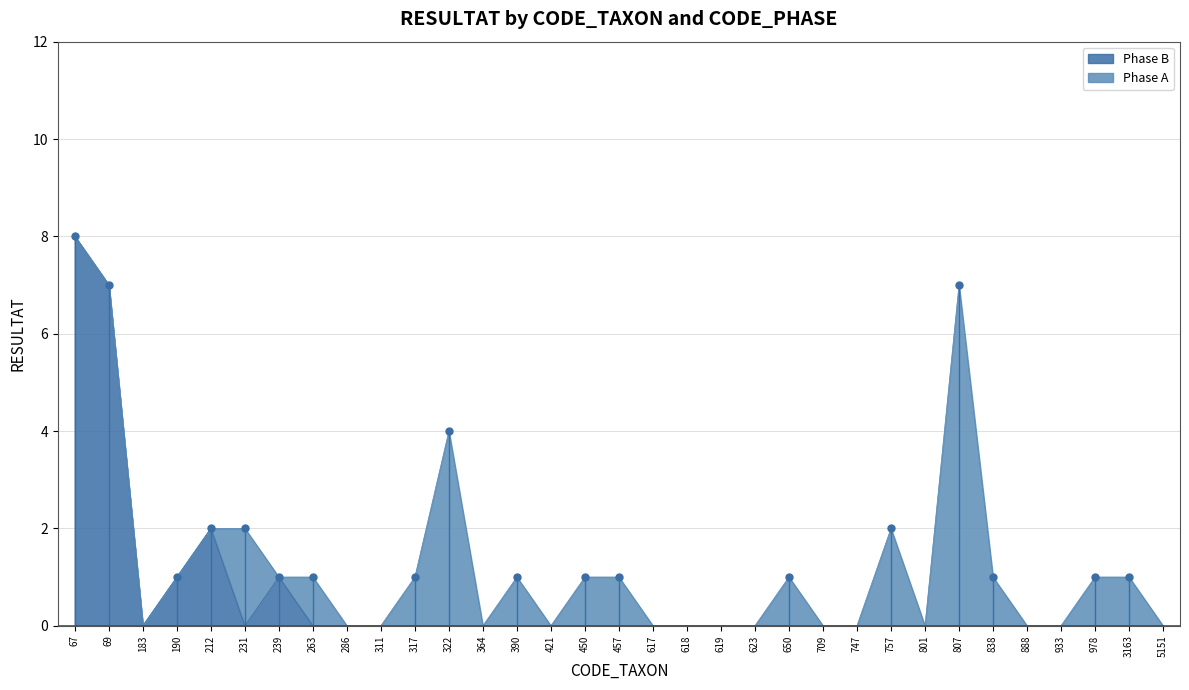

Rank the categories by value from highest to lowest.

67, 69, 212, 190, 239, 183, 231, 263, 286, 311, 317, 322, 364, 390, 421, 450, 457, 617, 618, 619, 623, 650, 709, 747, 757, 801, 807, 838, 888, 933, 978, 3163, 5151